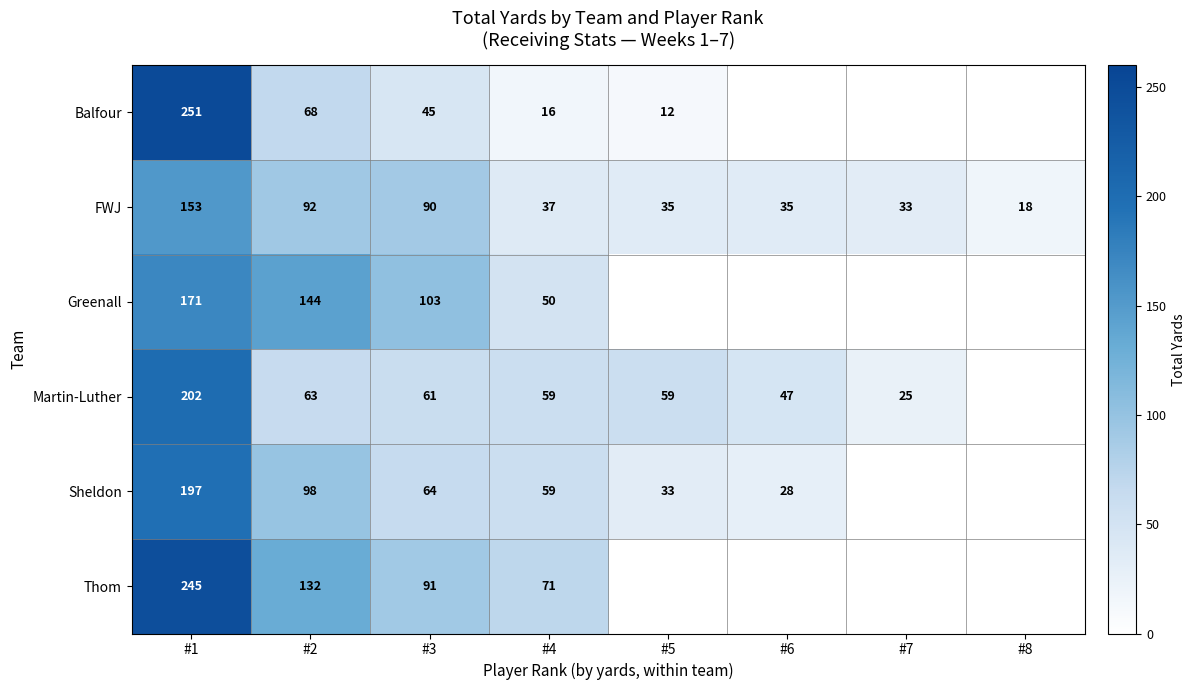

At #2, list the series in order from smallest to largest.

Martin-Luther, Balfour, FWJ, Sheldon, Thom, Greenall